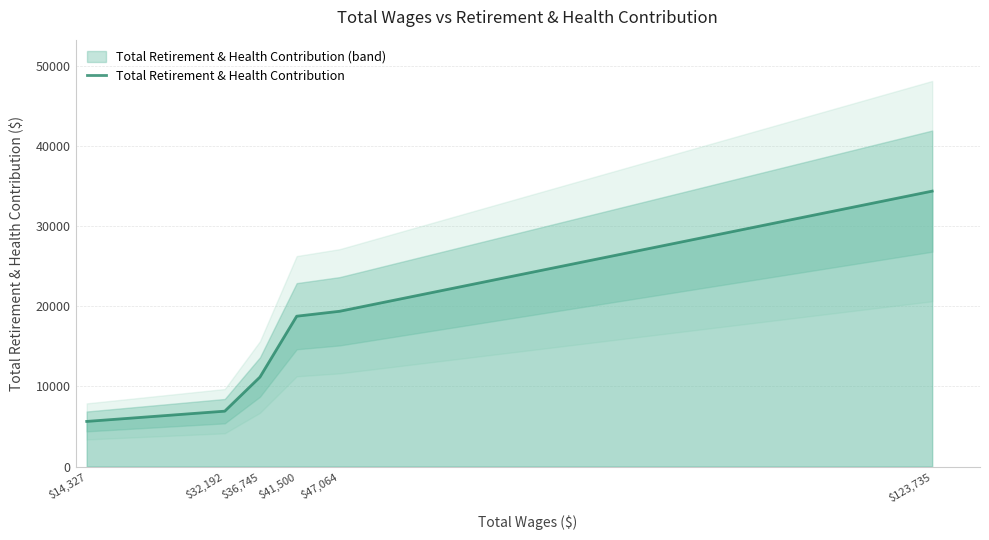

Rank the categories by value from highest to lowest.

$123,735, $47,064, $41,500, $36,745, $32,192, $14,327